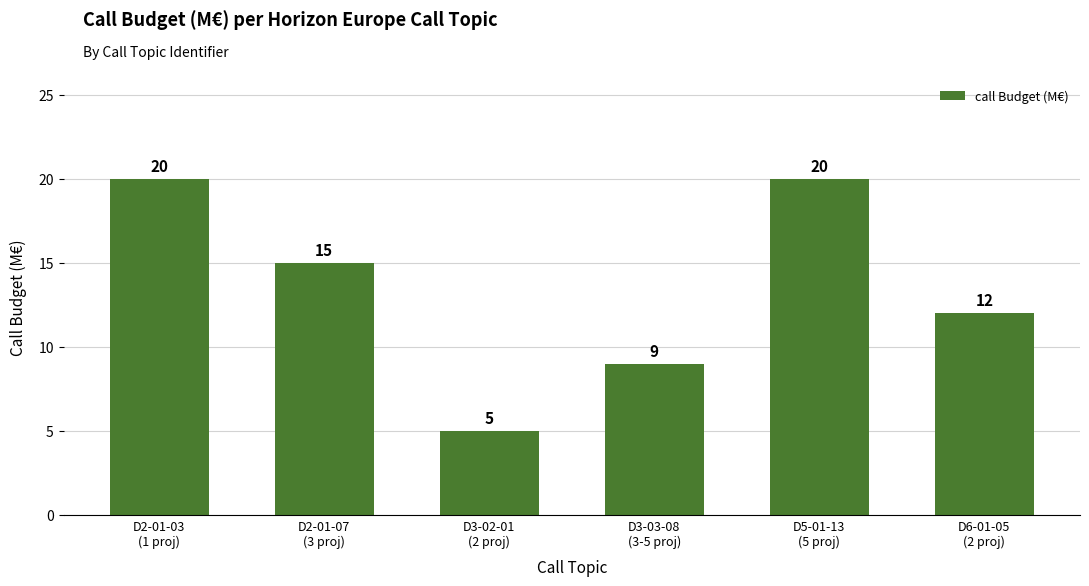

What is the label of the 3rd bar from the left?

D3-02-01
(2 proj)